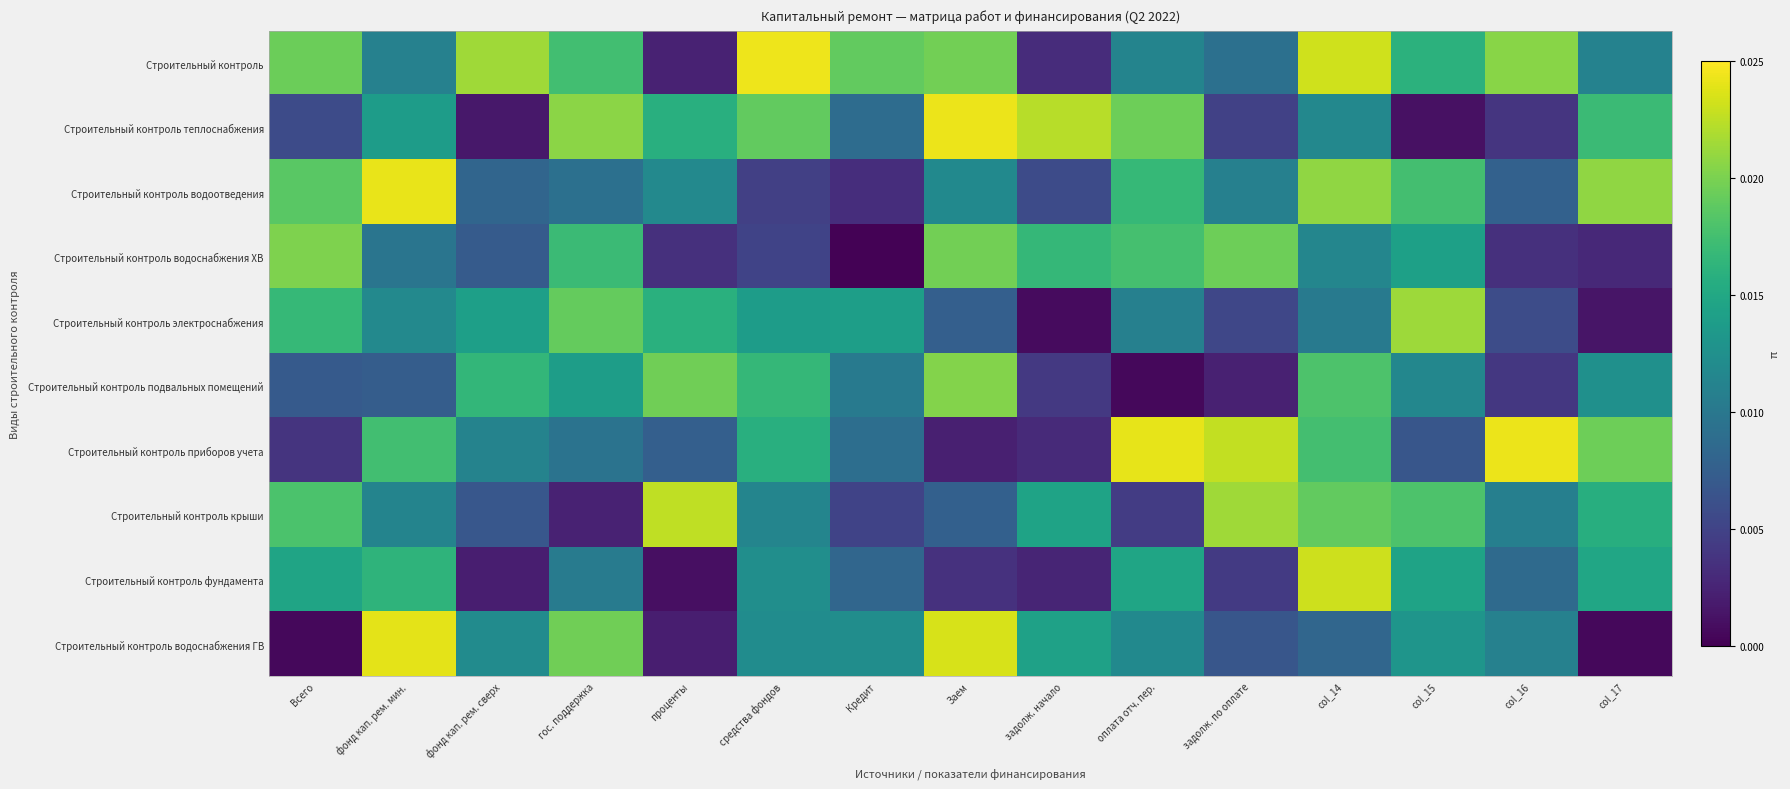

Which series has the largest range (max minus min)?

Строительный контроль водоснабжения ГВ